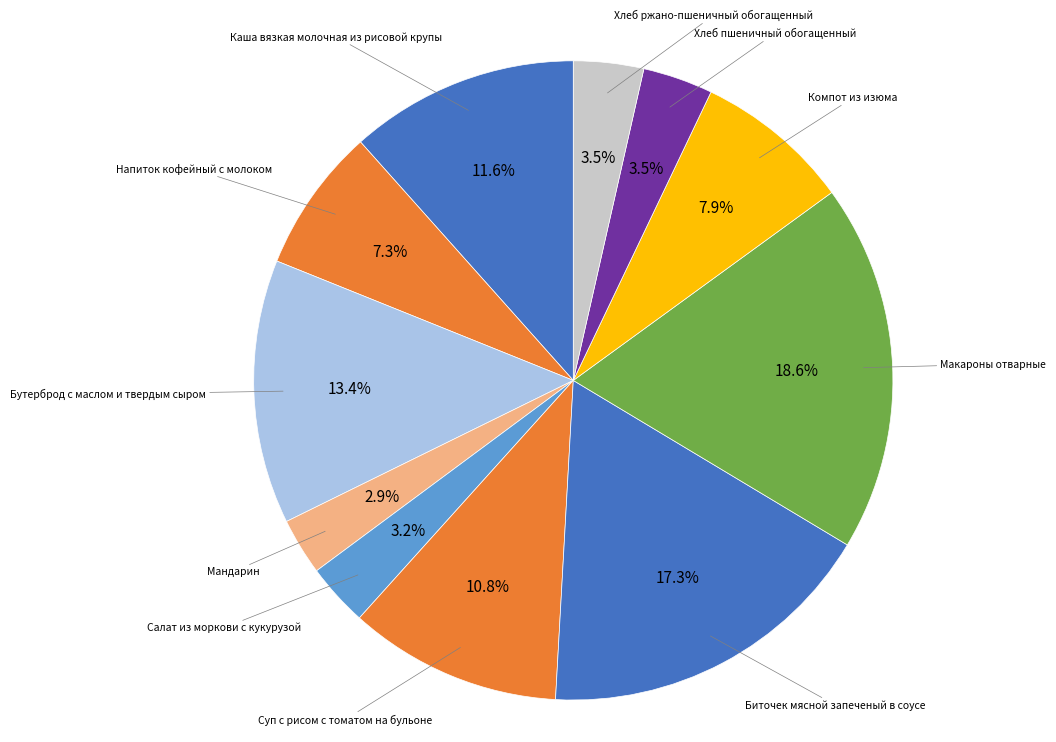

What is the largest slice in the pie chart?

Макароны отварные